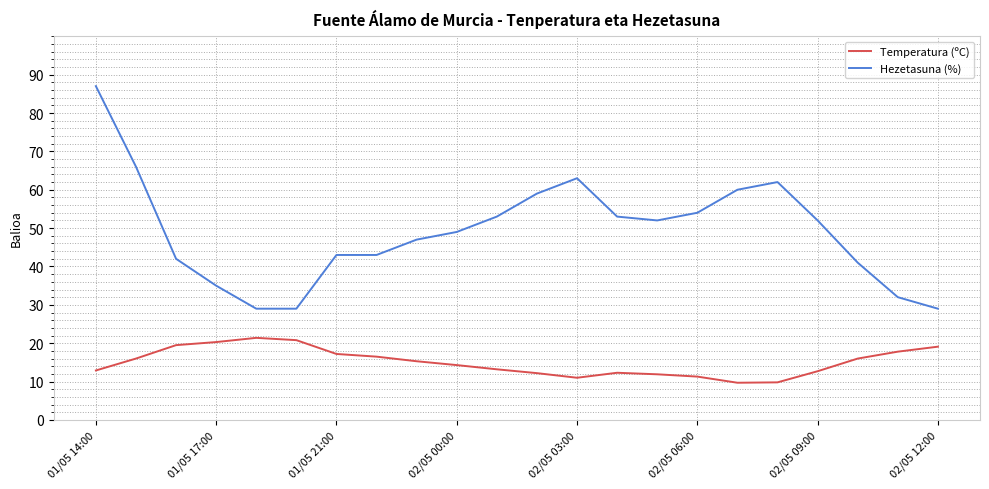

True or false: Temperatura (ºC) and Hezetasuna (%) cross at least once.

False